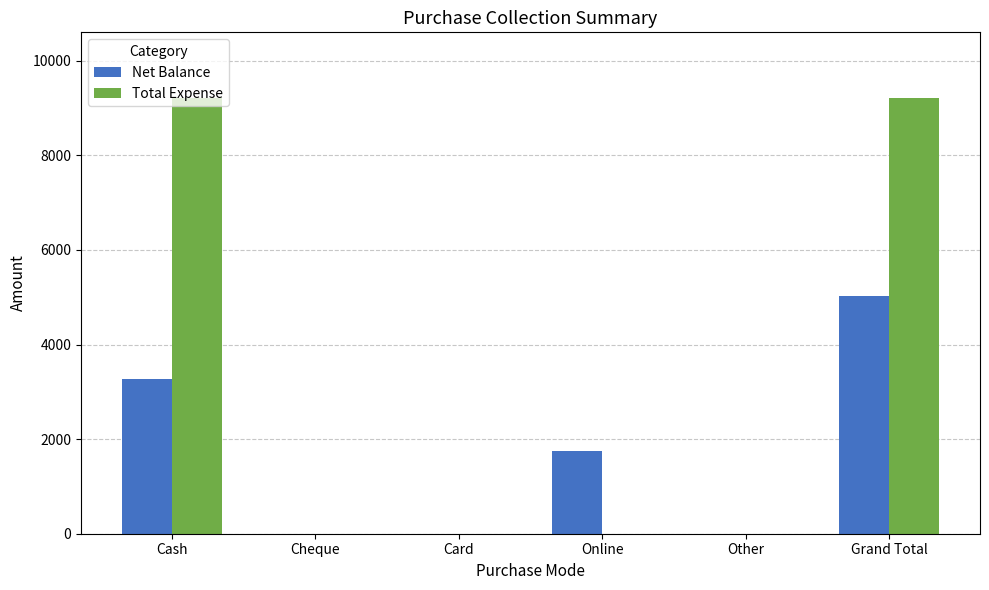

Which series has the largest range (max minus min)?

Total Expense